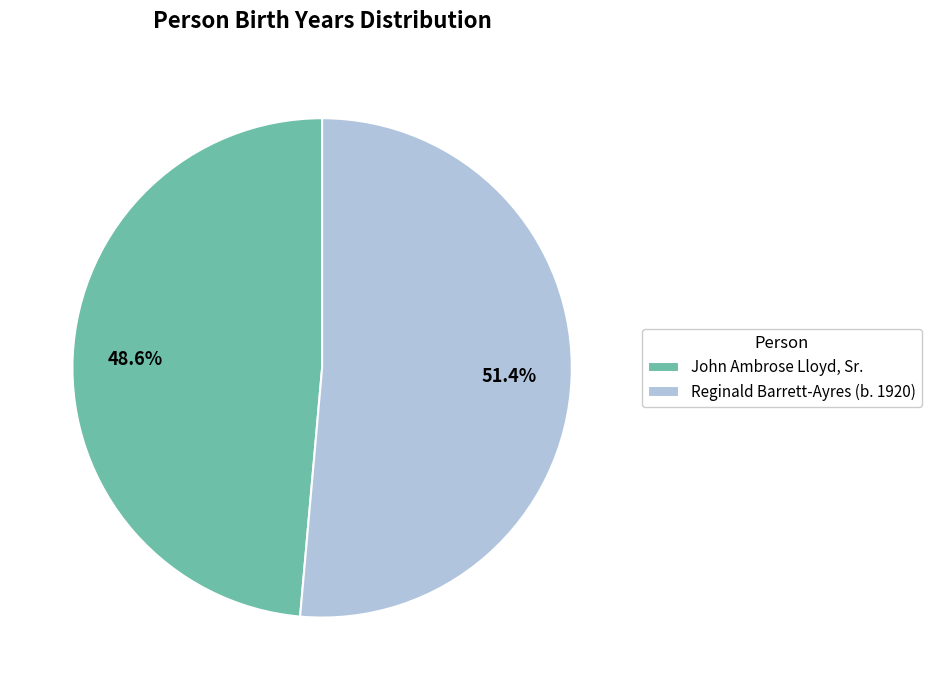

What percentage is NOT represented by Reginald Barrett-Ayres (b. 1920)?

48.6%